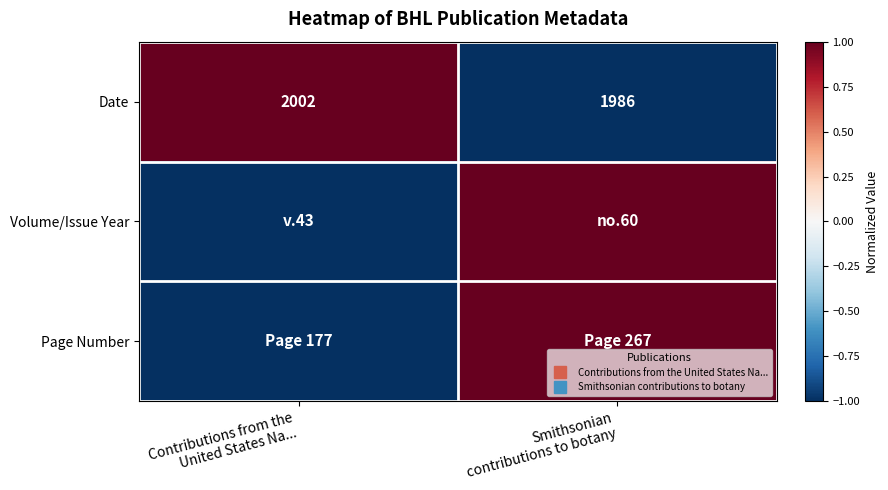

Read the Volume/Issue Year value at Contributions from the United States Na....

-1